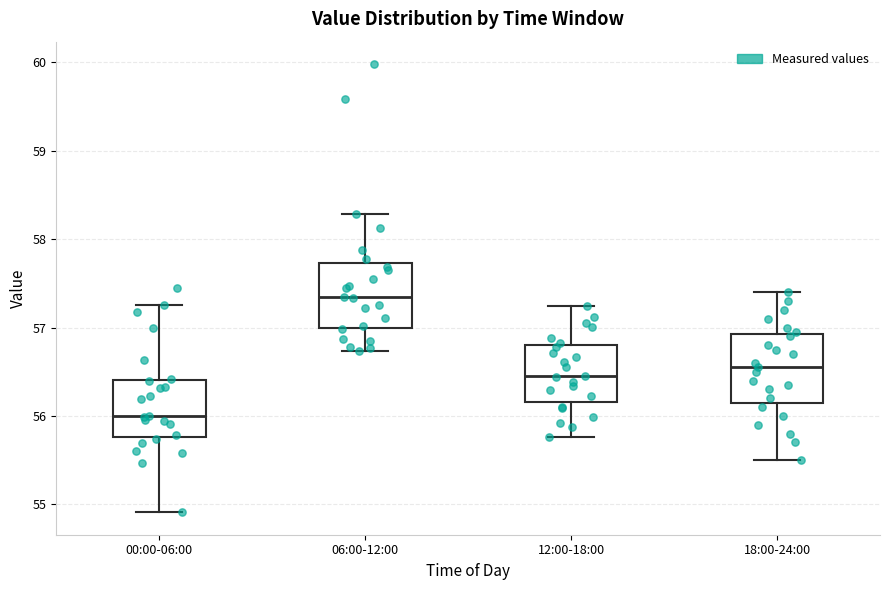

Which box's median line is the lowest?

00:00-06:00